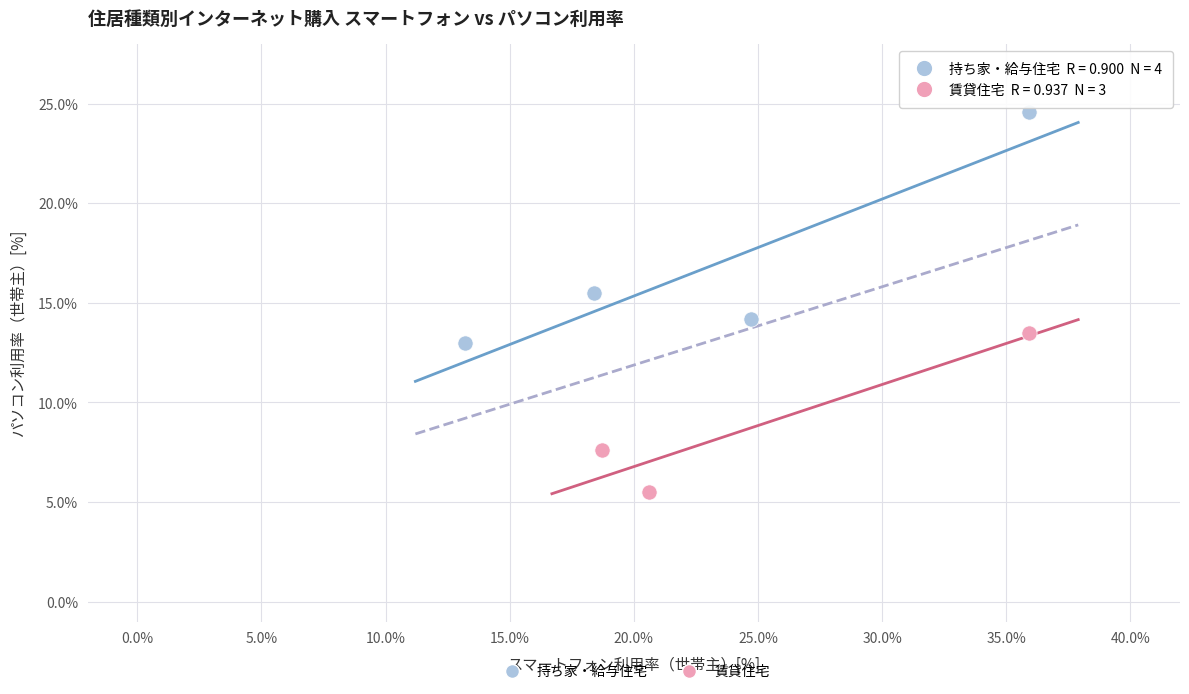

Which series has the widest spread of Y values?

持ち家・給与住宅